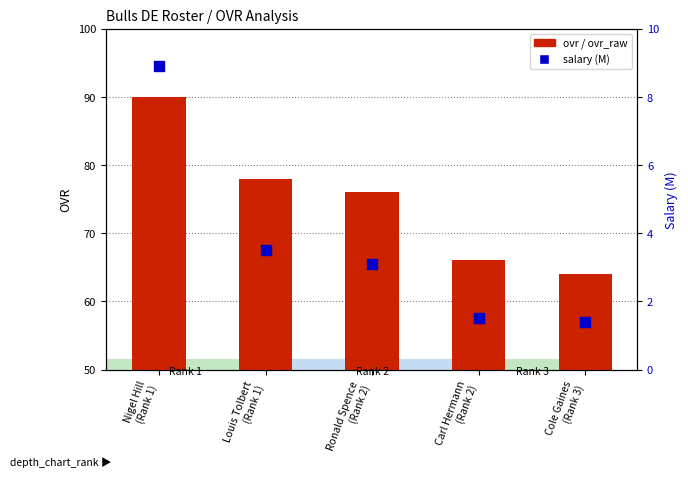

Which series contains the highest Y value?

ovr_raw